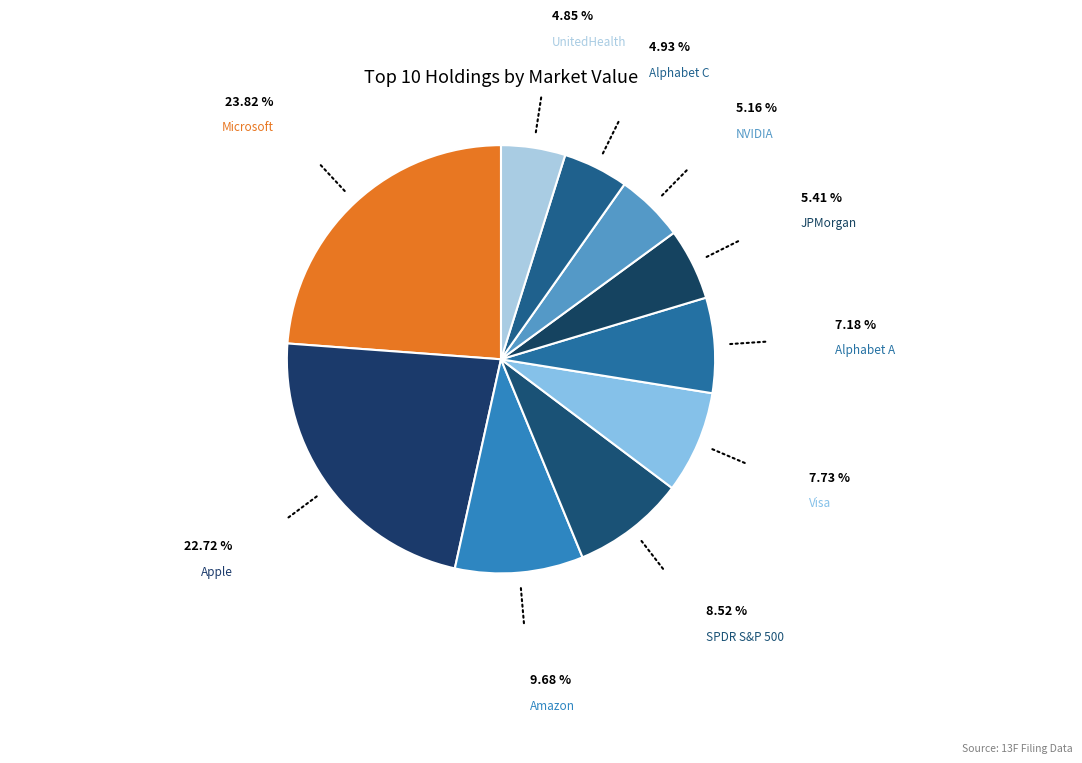

Which category has the biggest portion of the pie?

Microsoft